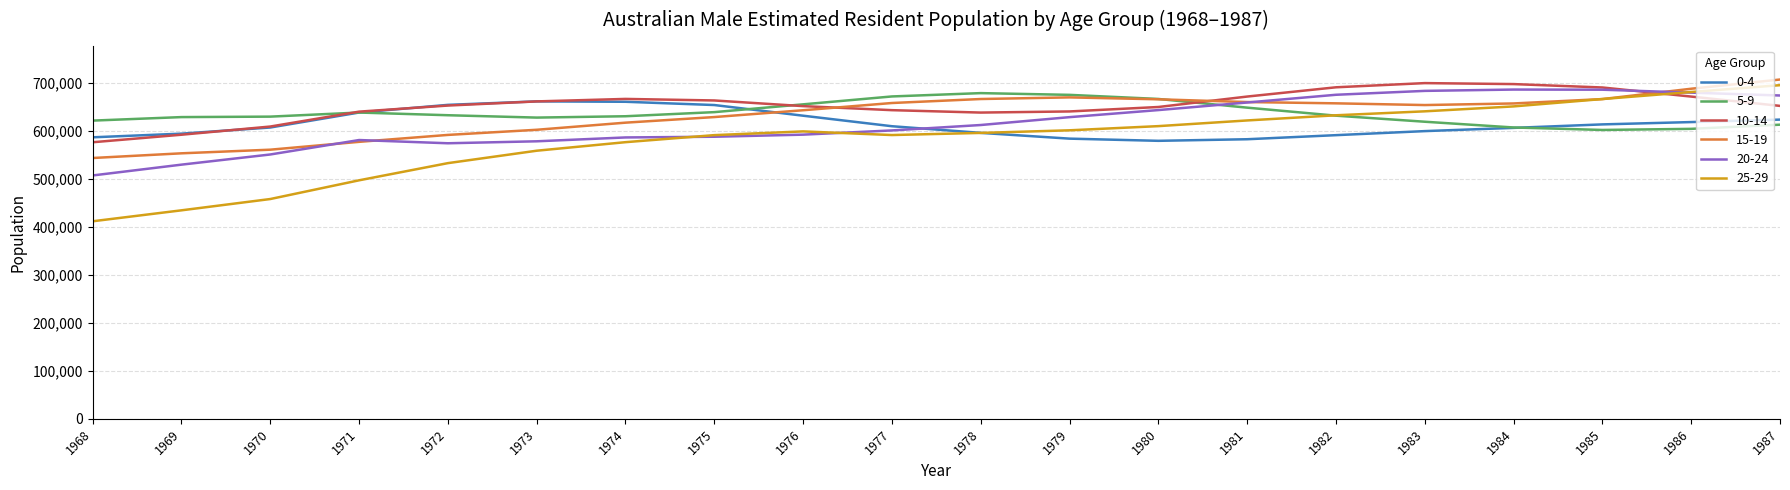

Which series has the largest range (max minus min)?

25-29